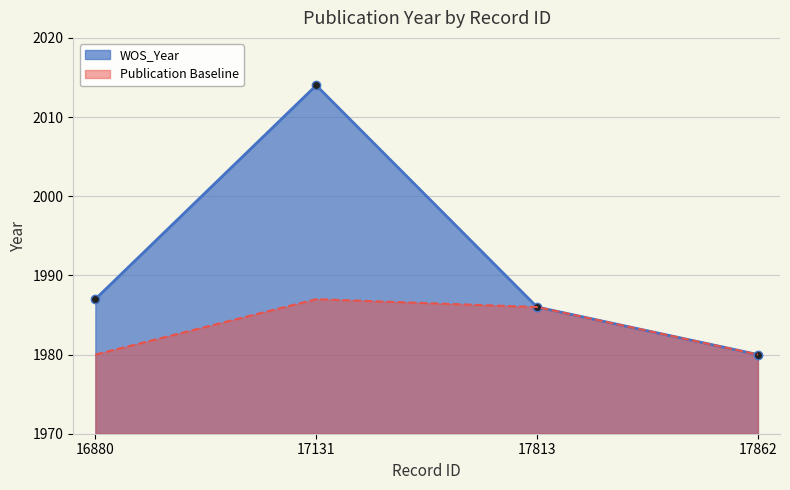

Which category has the highest value across all series?

17131